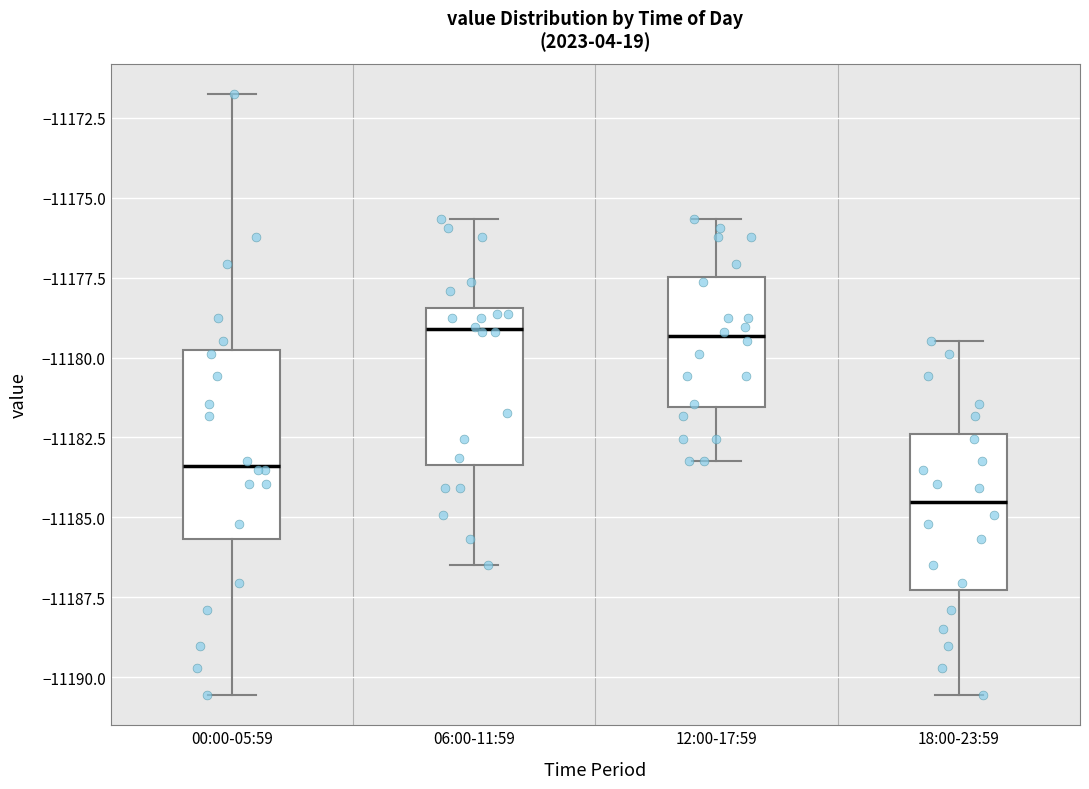

Reading left to right, transcribe this box plot: for each box, give where its median line is, the range the box spans, and where its two whiskers end, as read against the y-axis. The values are not printed on the chart, so give them approximately, as read against the axis.

00:00-05:59: median -11183.5, box -11185.5 to -11180.0, whiskers -11190.5 to -11171.5
06:00-11:59: median -11179.0, box -11183.5 to -11178.5, whiskers -11186.5 to -11175.5
12:00-17:59: median -11179.5, box -11181.5 to -11177.5, whiskers -11183.0 to -11175.5
18:00-23:59: median -11184.5, box -11187.5 to -11182.5, whiskers -11190.5 to -11179.5